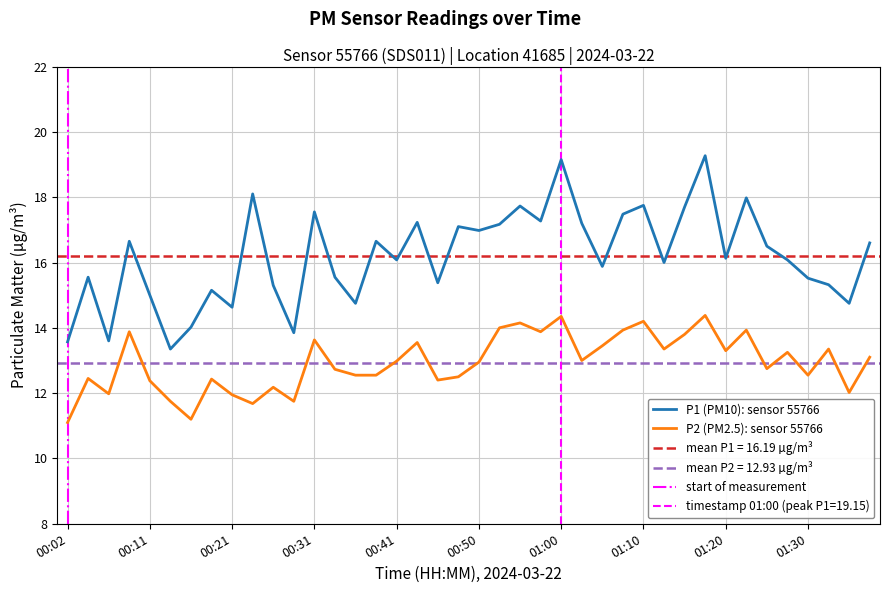

What is the value of the P1 point at the 7th from the left?

14.0